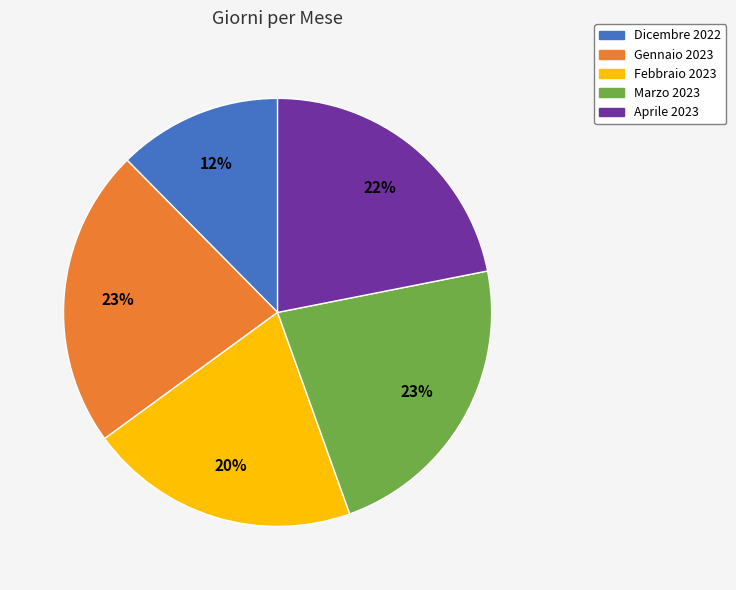

Is it true that Febbraio 2023 is 34% of the pie?

False